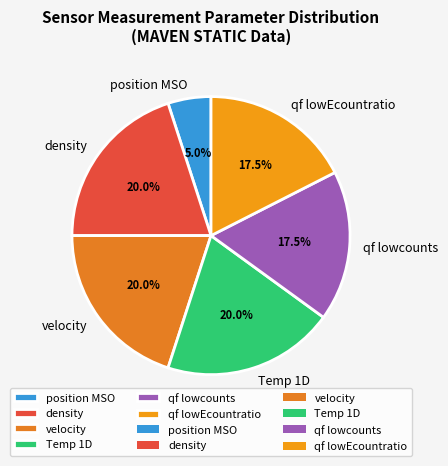

Is qf lowcounts the majority of the pie?

No